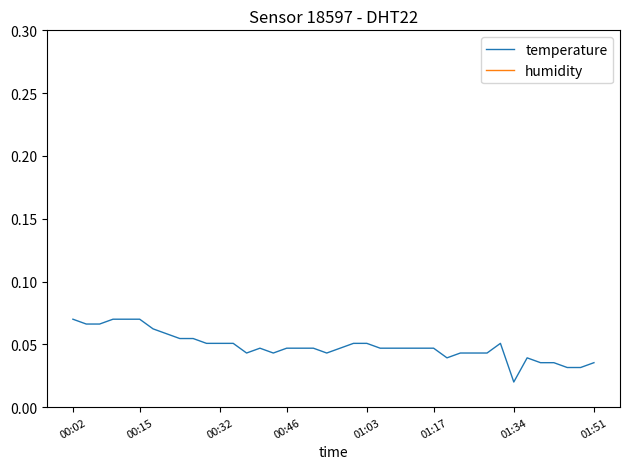

Where is the first local maximum for temperature?

14